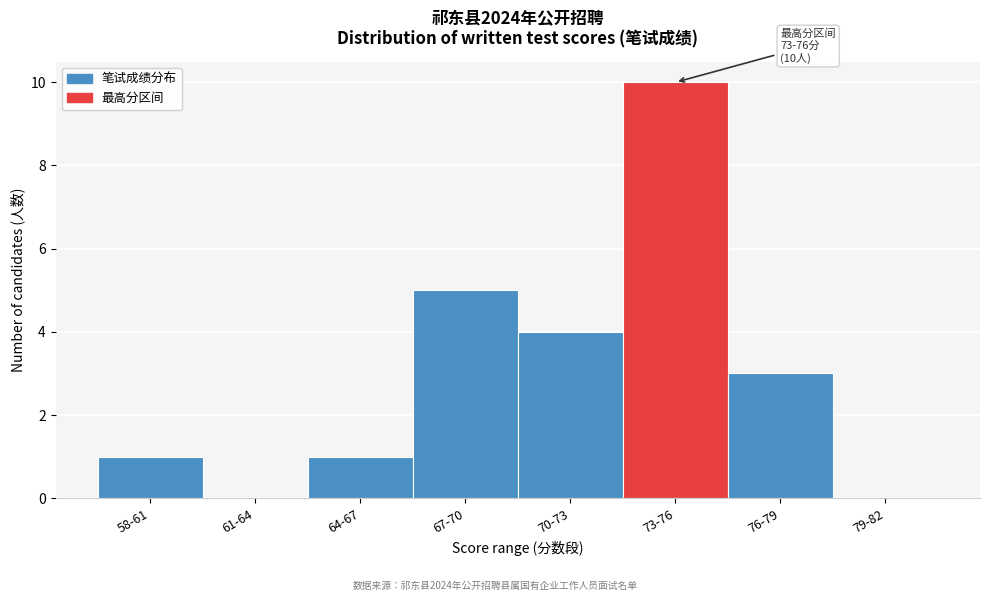

Reading right to left, extract all data points from this chart.

79-82=0	76-79=3	73-76=10	70-73=4	67-70=5	64-67=1	61-64=0	58-61=1